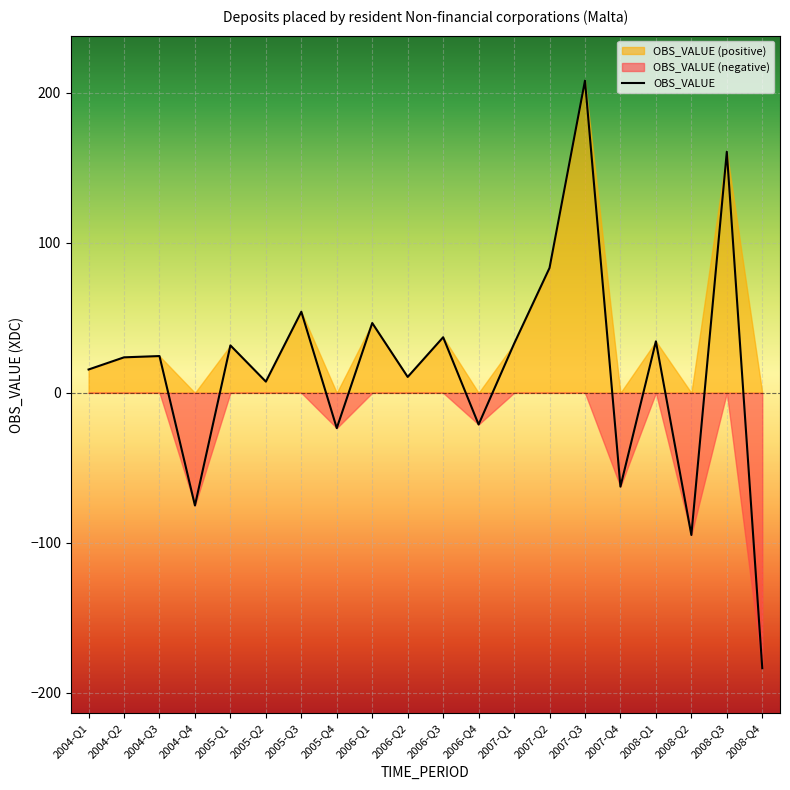

At which category does the data reach its first local valley?

2004-Q4